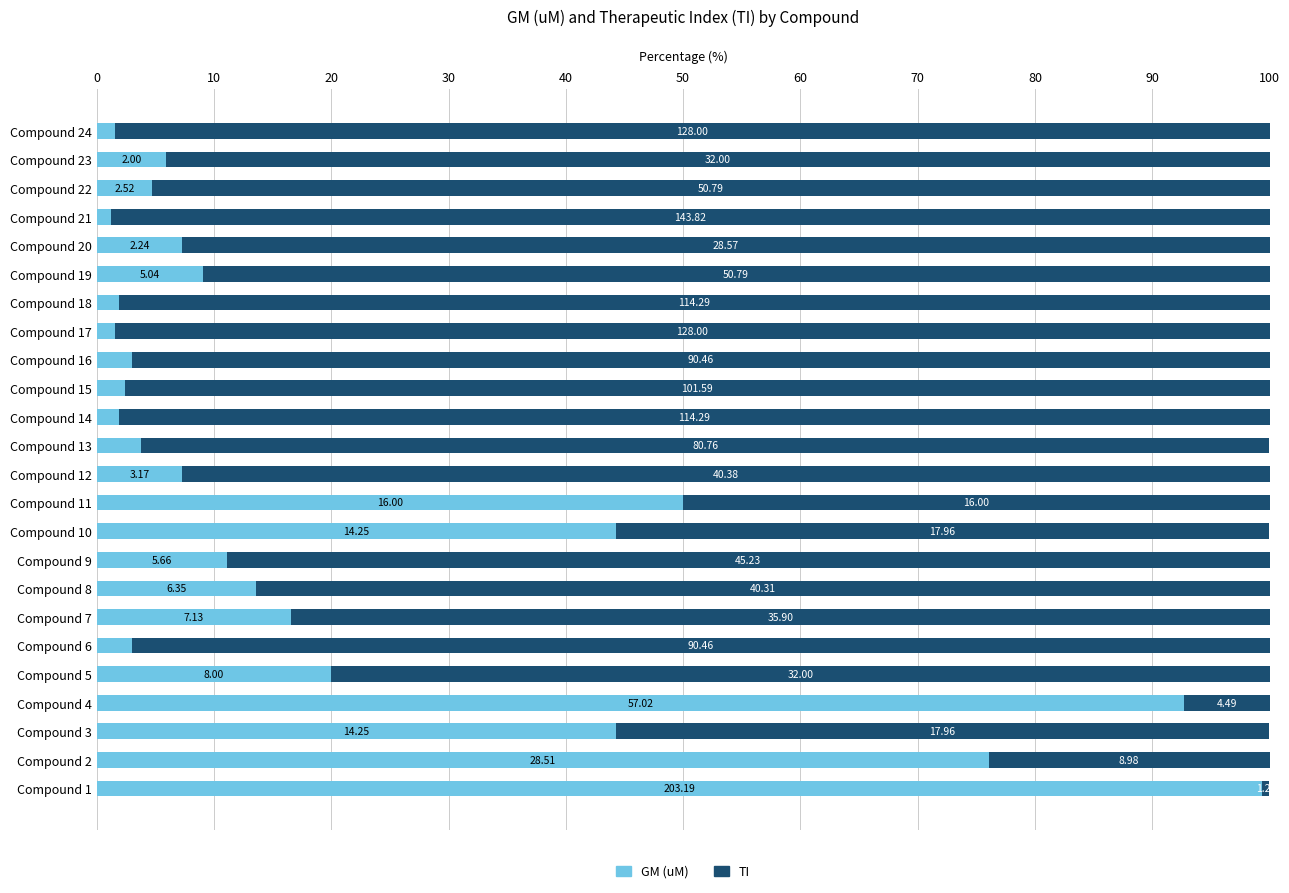

What are all the series names shown in the legend?

GM (uM), TI